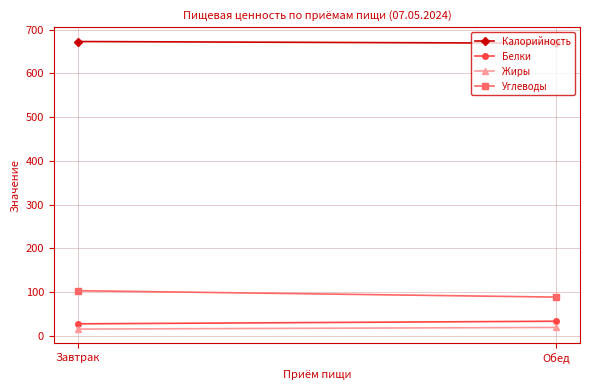

What are all the series names shown in the legend?

Калорийность, Белки, Жиры, Углеводы